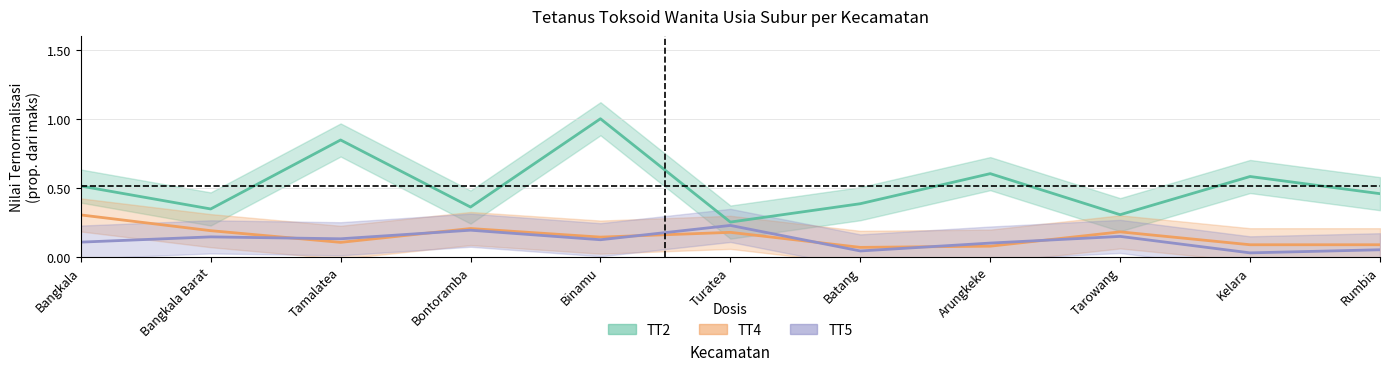

What is the approximate value of TT5 at Tarowang?

0.1